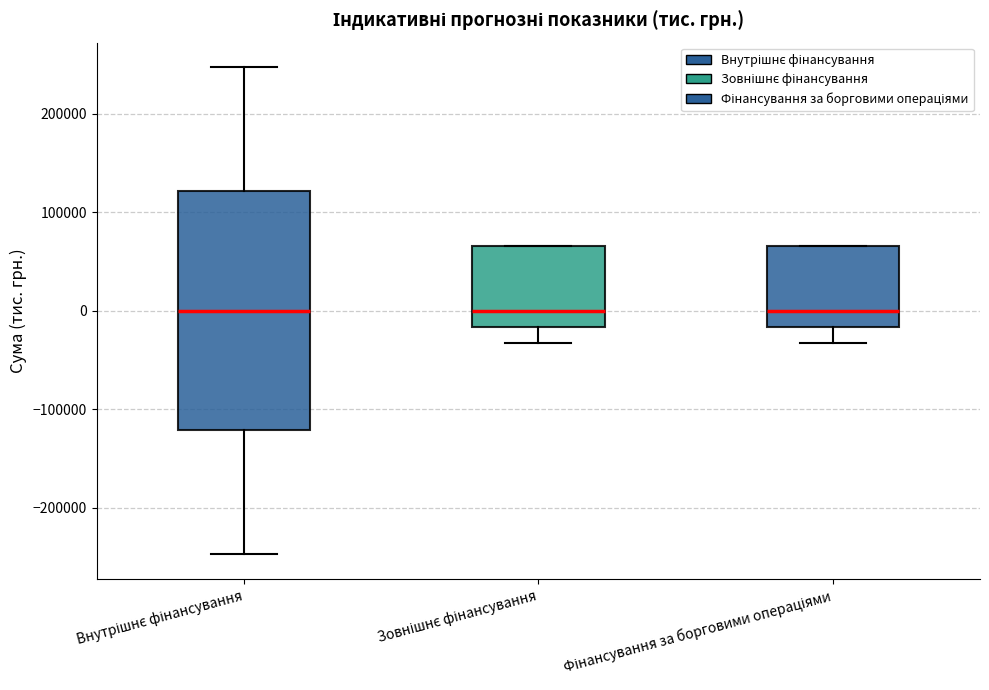

Where is the lower edge of the box for Внутрішнє фінансування on the y-axis? The values are not printed on the chart, so give them approximately, as read against the axis.

-120000